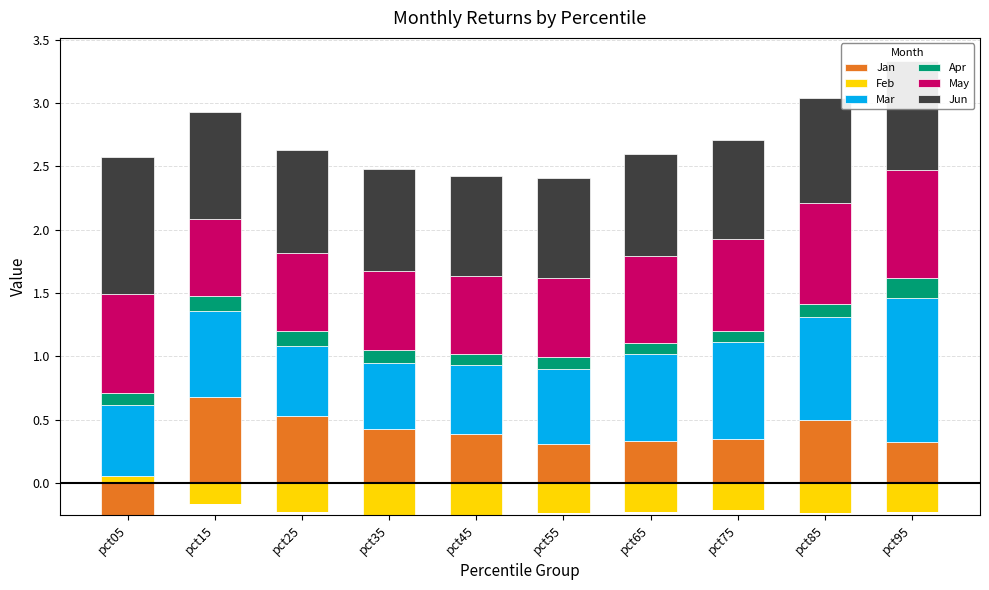

What is the greatest value displayed?

1.1